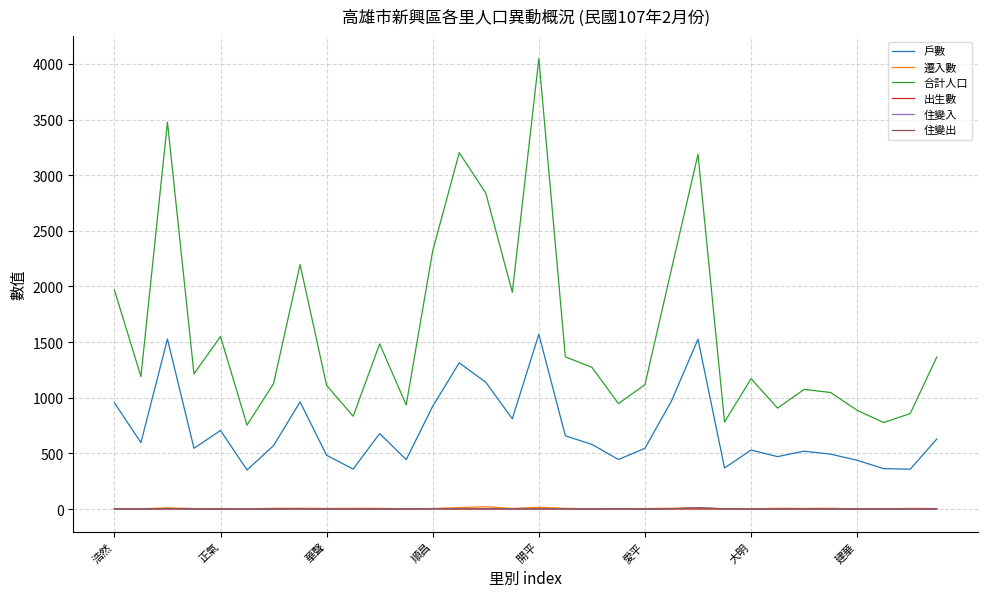

What is the sum of all 遷入數 values?

182